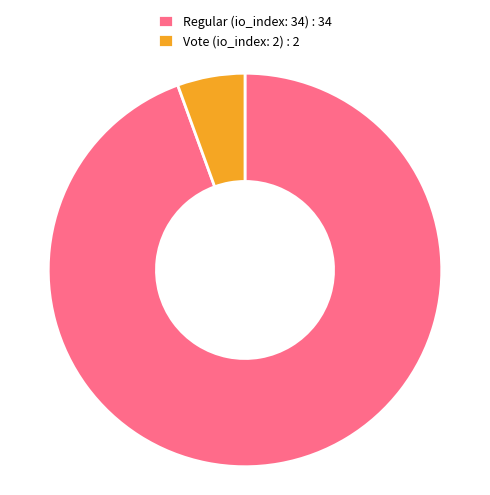

Is the sum of Vote (io_index: 2) : 2 and Regular (io_index: 34) : 34 greater than half?

Yes